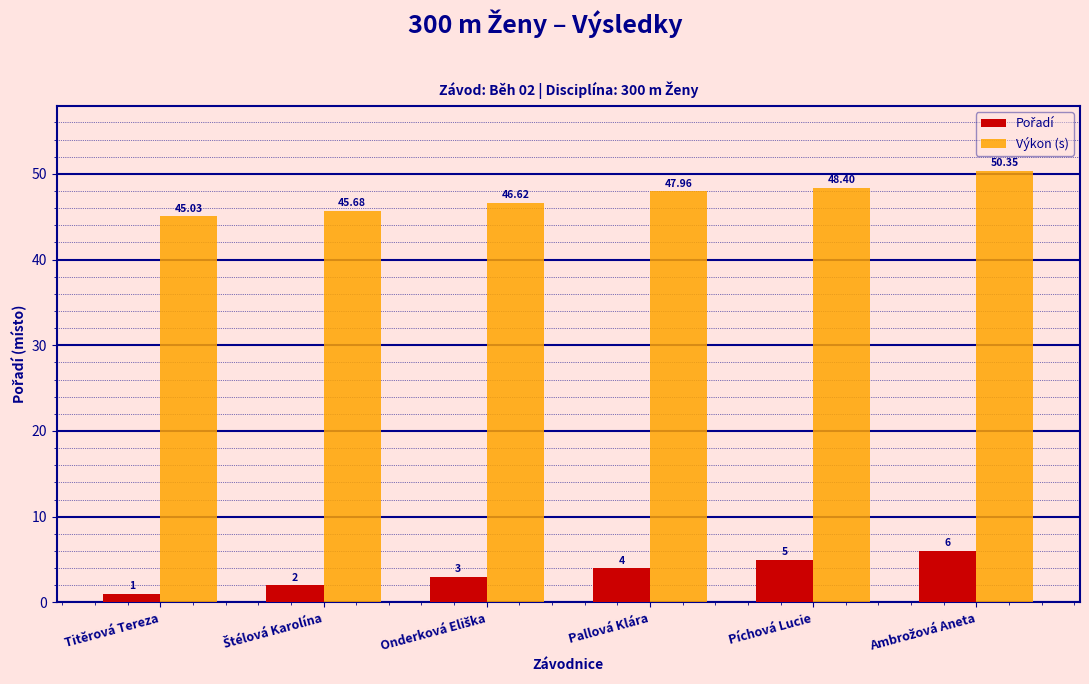

Which label corresponds to the smallest value in the chart?

Titěrová Tereza